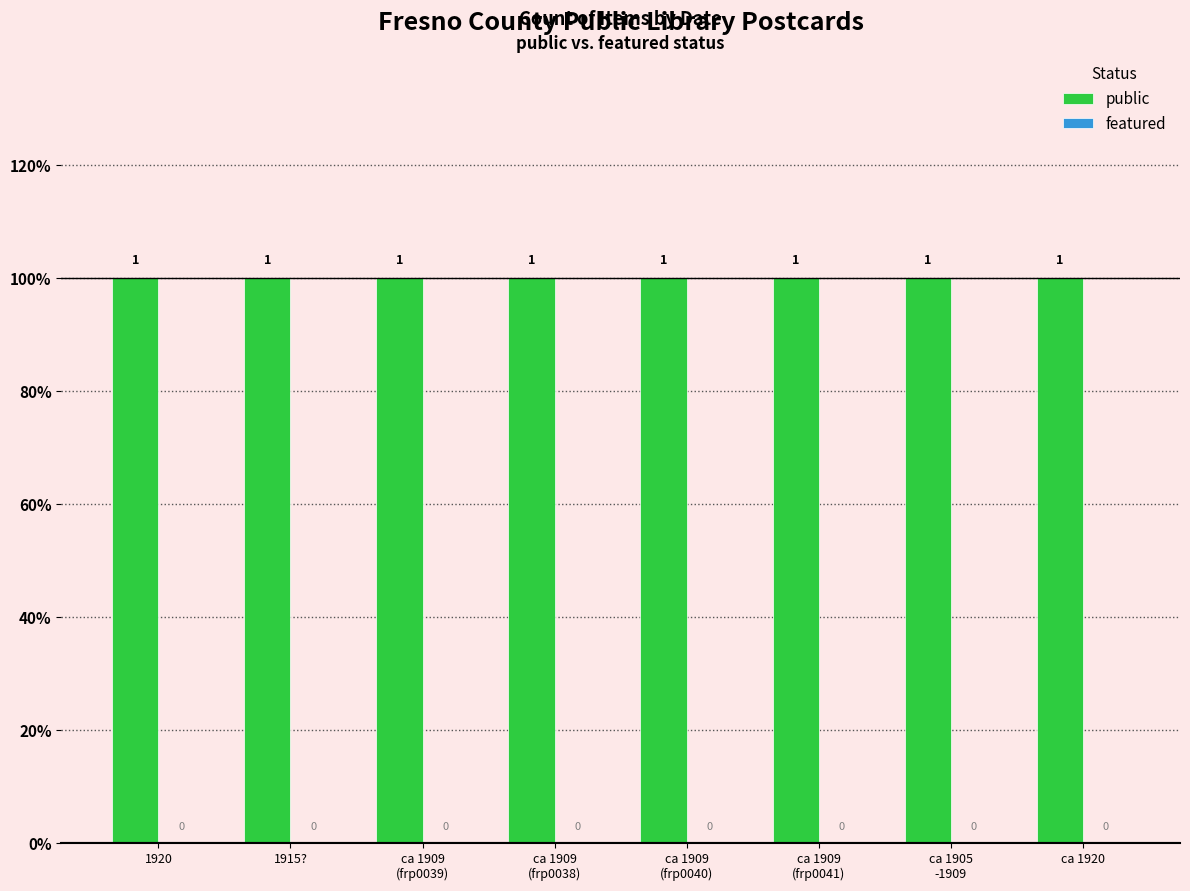

What is the total value across all series at ca 1909
(frp0041)?

1